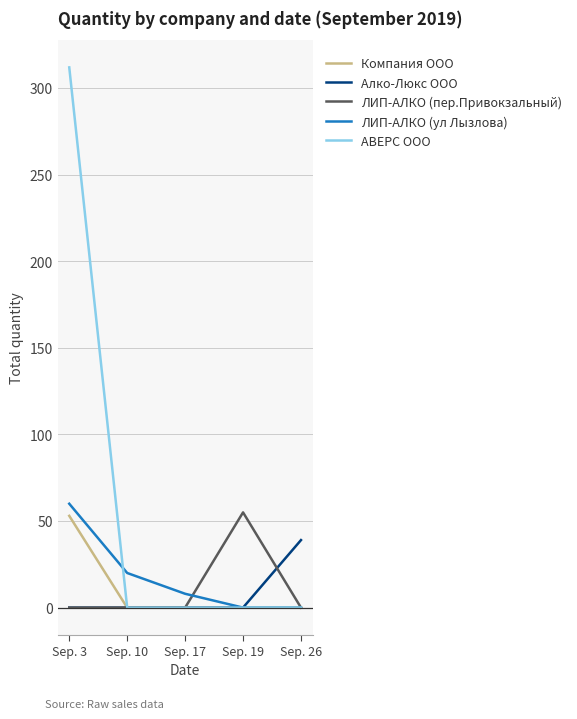

What is the difference between the highest and lowest values at Sep. 10?

20